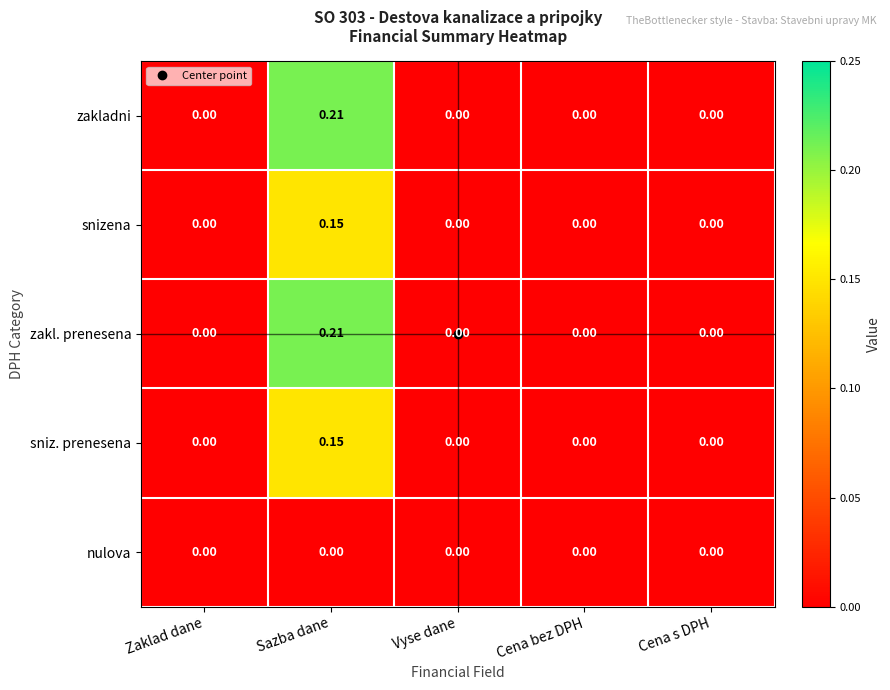

At which category is the sum across all series the highest?

Sazba dane